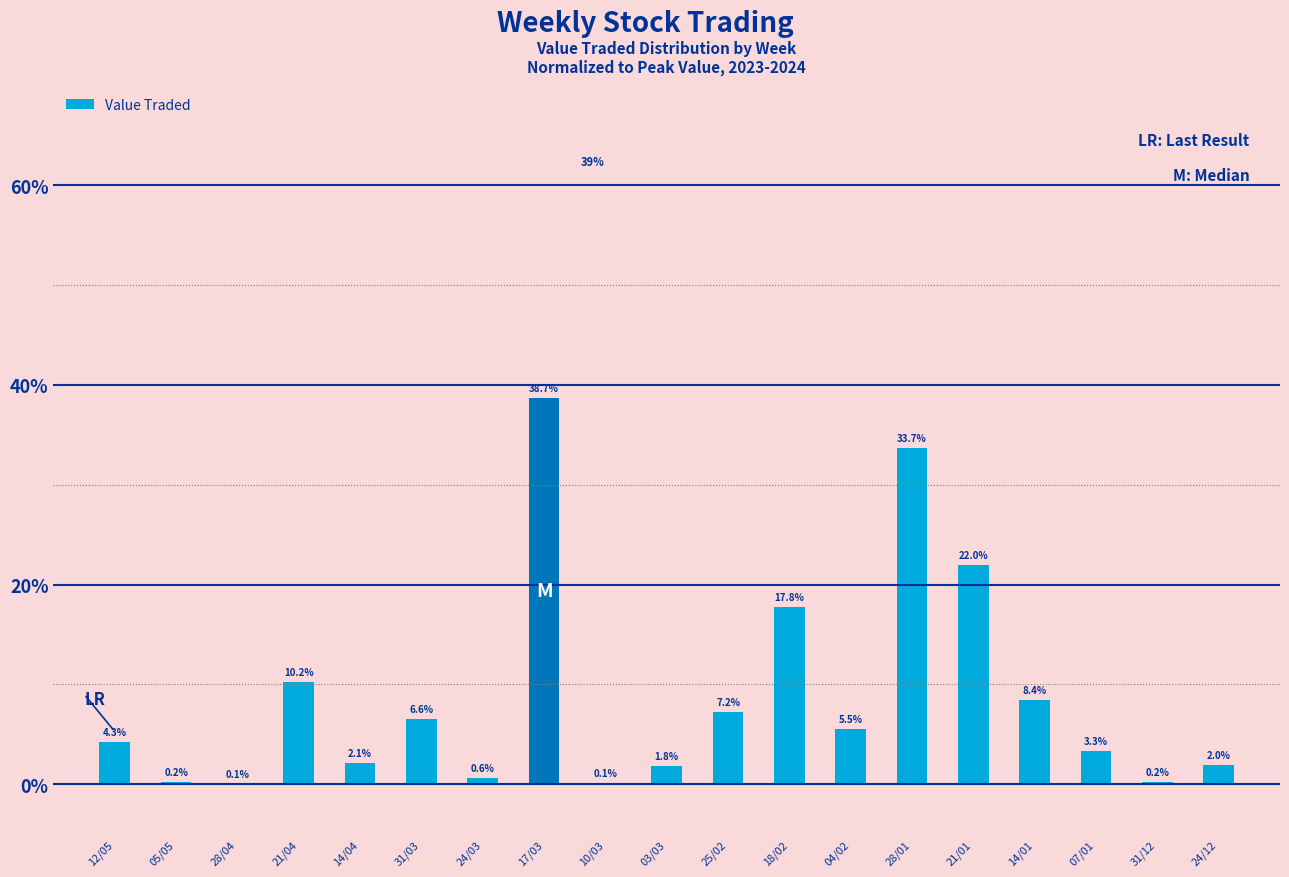

Which label corresponds to the largest value in the chart?

17/03